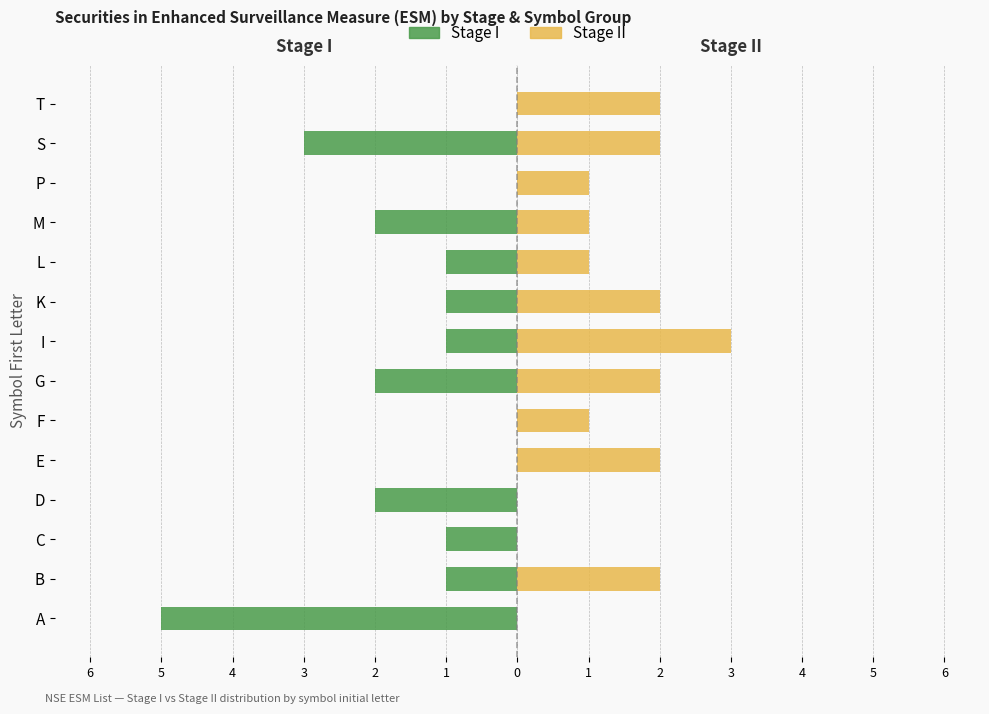

Reading left to right, extract all data points from this chart.

Stage I: -5	-1	-1	-2	0	0	-2	-1	-1	-1	-2	0	-3	0
Stage II: 0	2	0	0	2	1	2	3	2	1	1	1	2	2